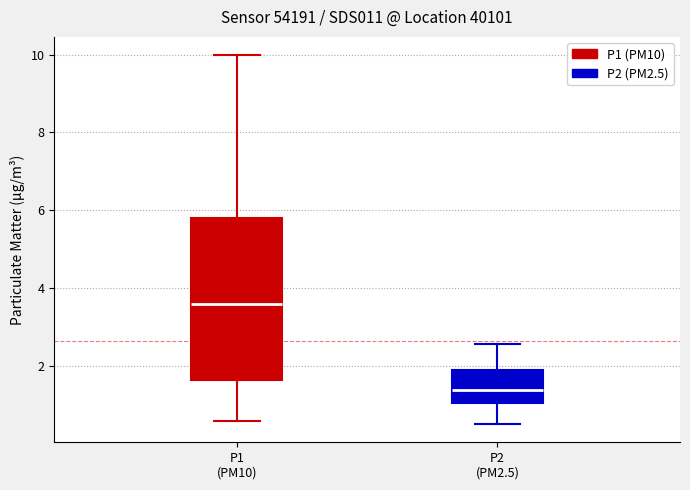

Reading left to right, read every box against the y-axis: the position of its median line, the range the box covers, and the ends of its whiskers. The values are not printed on the chart, so give them approximately, as read against the axis.

P1 (PM10): median 3.6, box 1.6 to 5.8, whiskers 0.6 to 10.0
P2 (PM2.5): median 1.4, box 1.0 to 1.8, whiskers 0.6 to 2.6